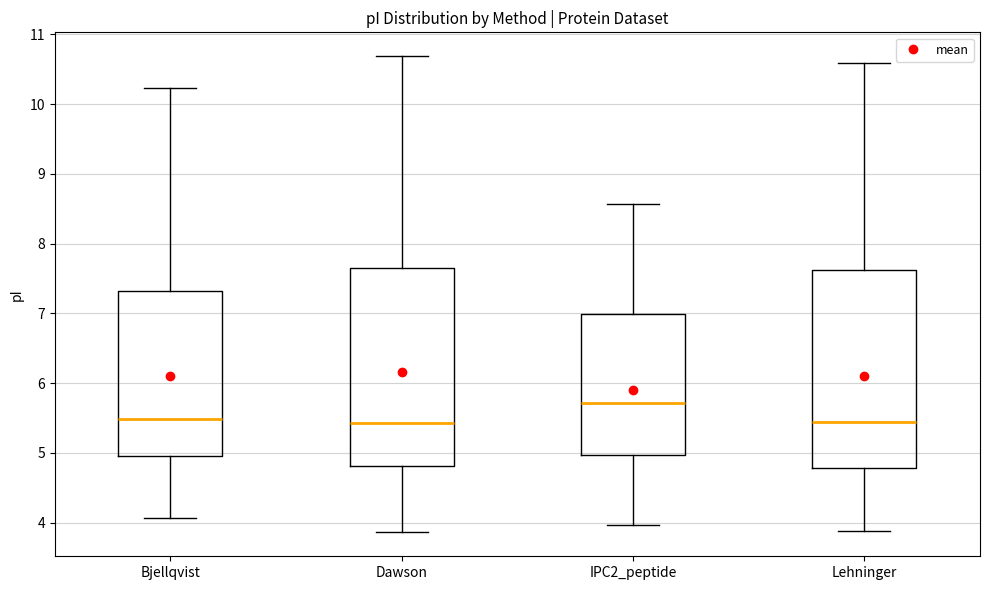

Where does the upper whisker of the box for Dawson end on the y-axis? The values are not printed on the chart, so give them approximately, as read against the axis.

10.7